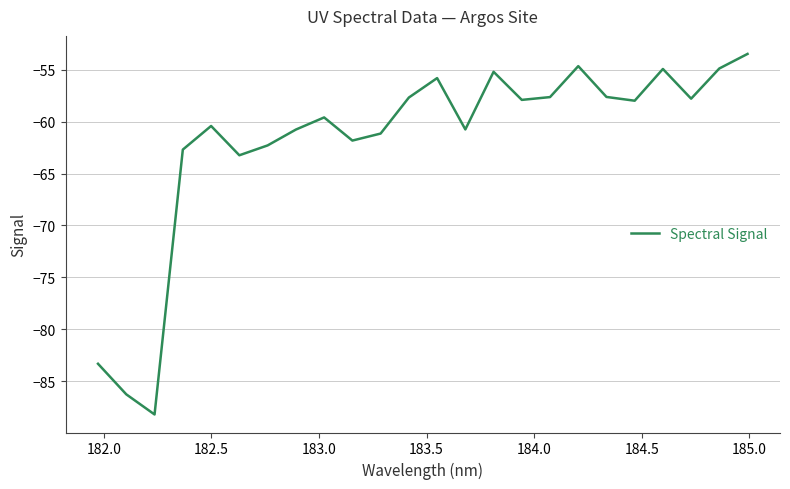

What is the maximum value shown in the chart?

-53.5